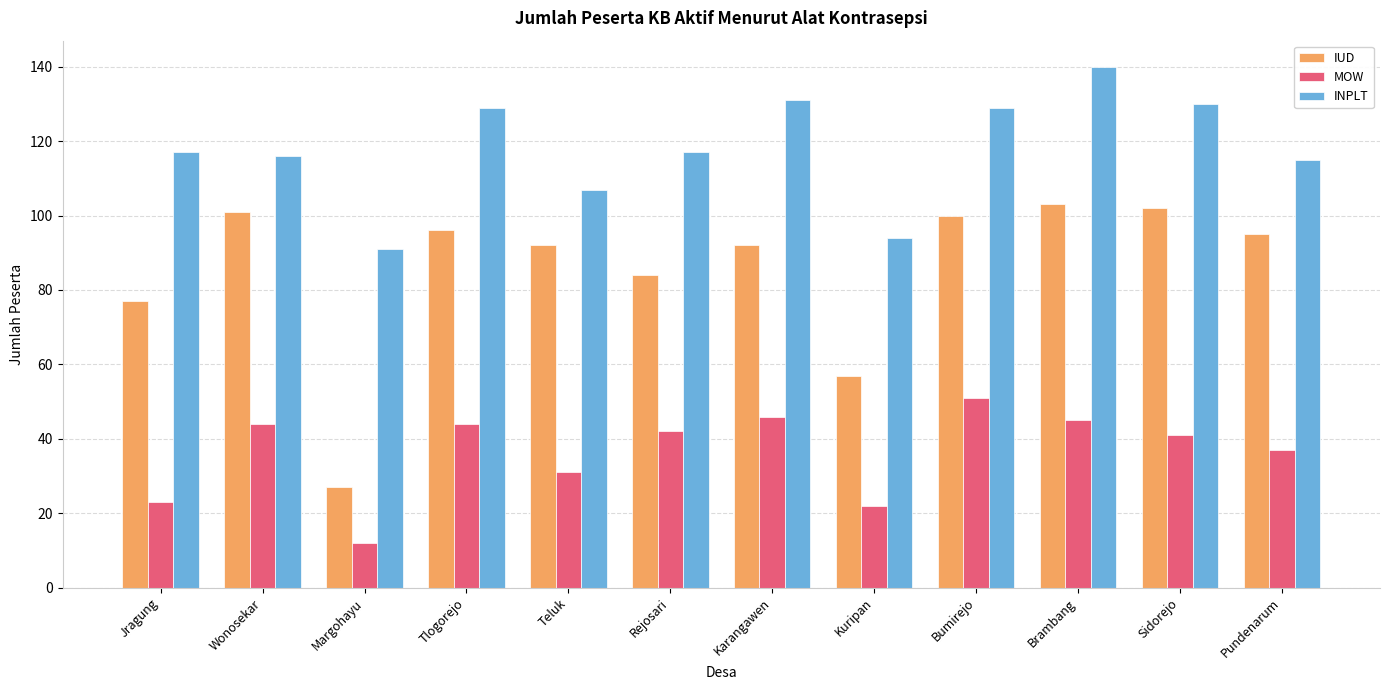

What is the value of the MOW bar at the 4th from the left?

44